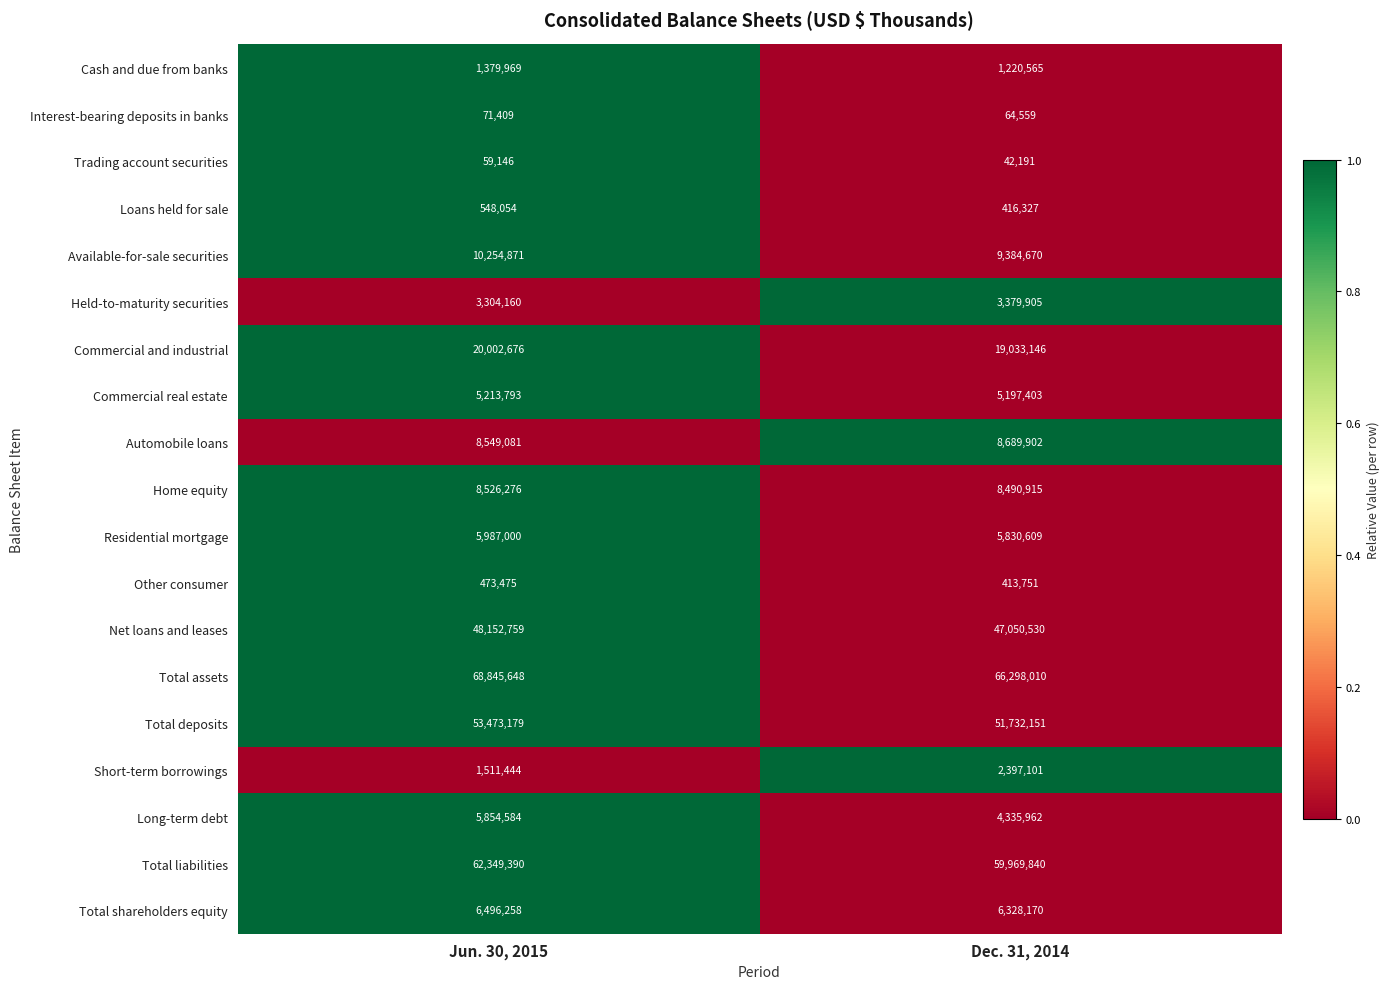

Read the Total liabilities value at Jun. 30, 2015, to the nearest 10.

62349390